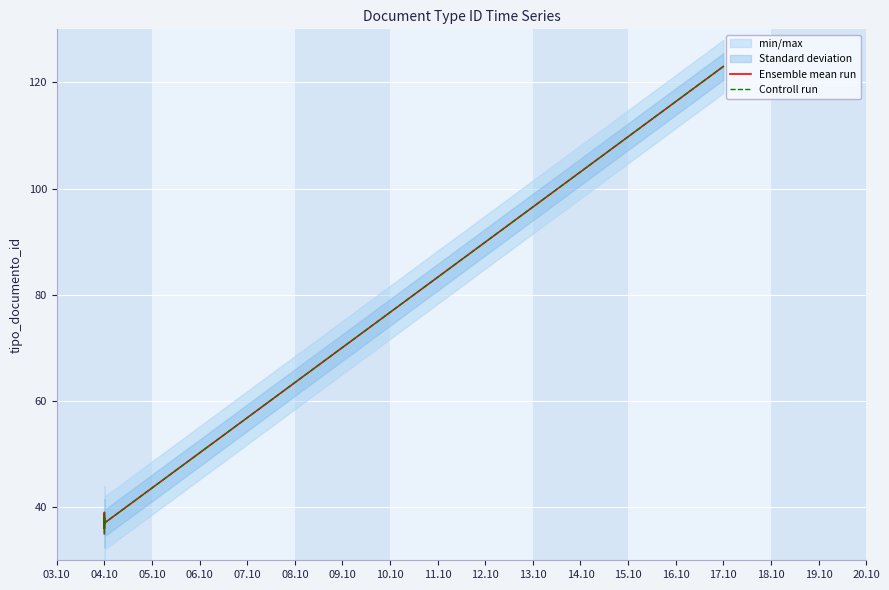

What is the value of the Ensemble mean run point at the 5th from the left?

37